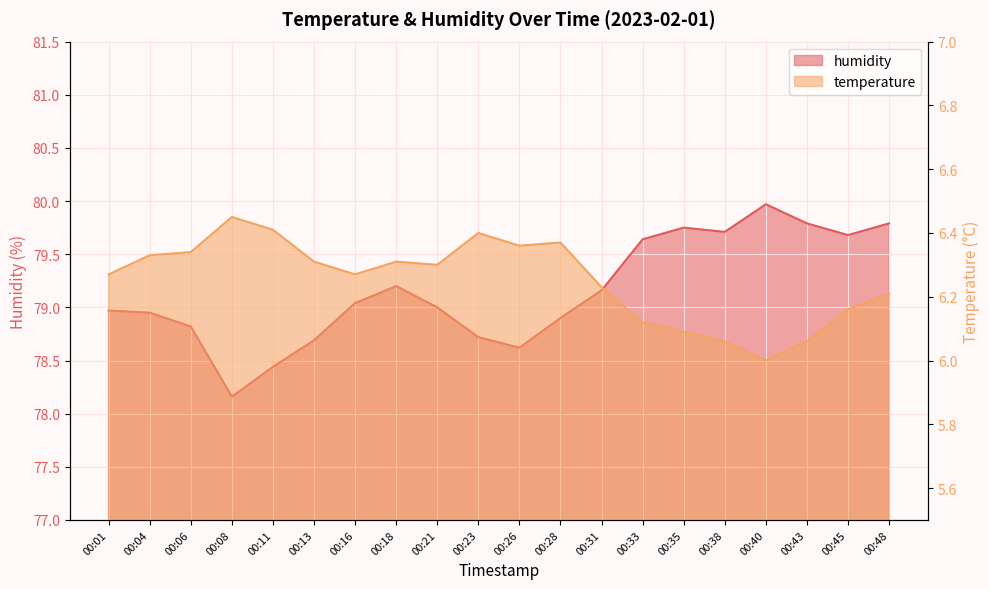

List the series in order of their overall mean, highest first.

humidity, temperature